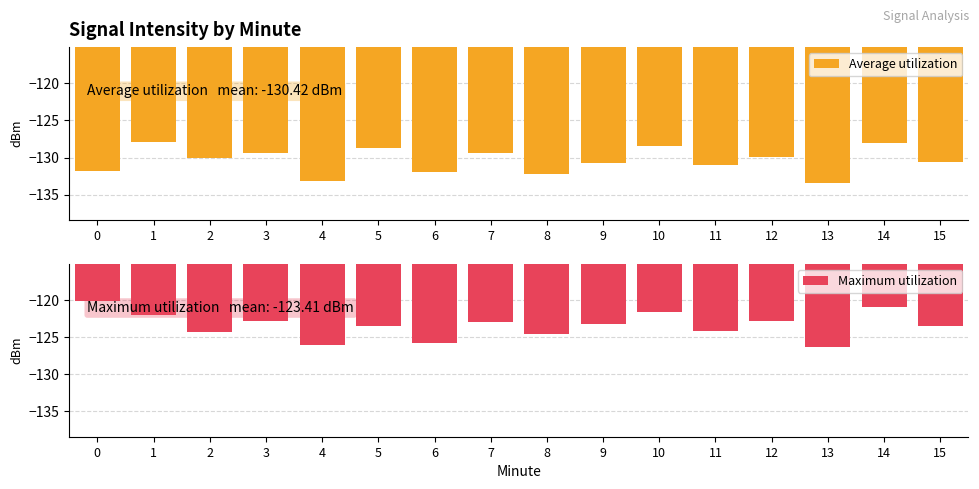

List the series in order of their overall mean, highest first.

Maximum utilization, Average utilization